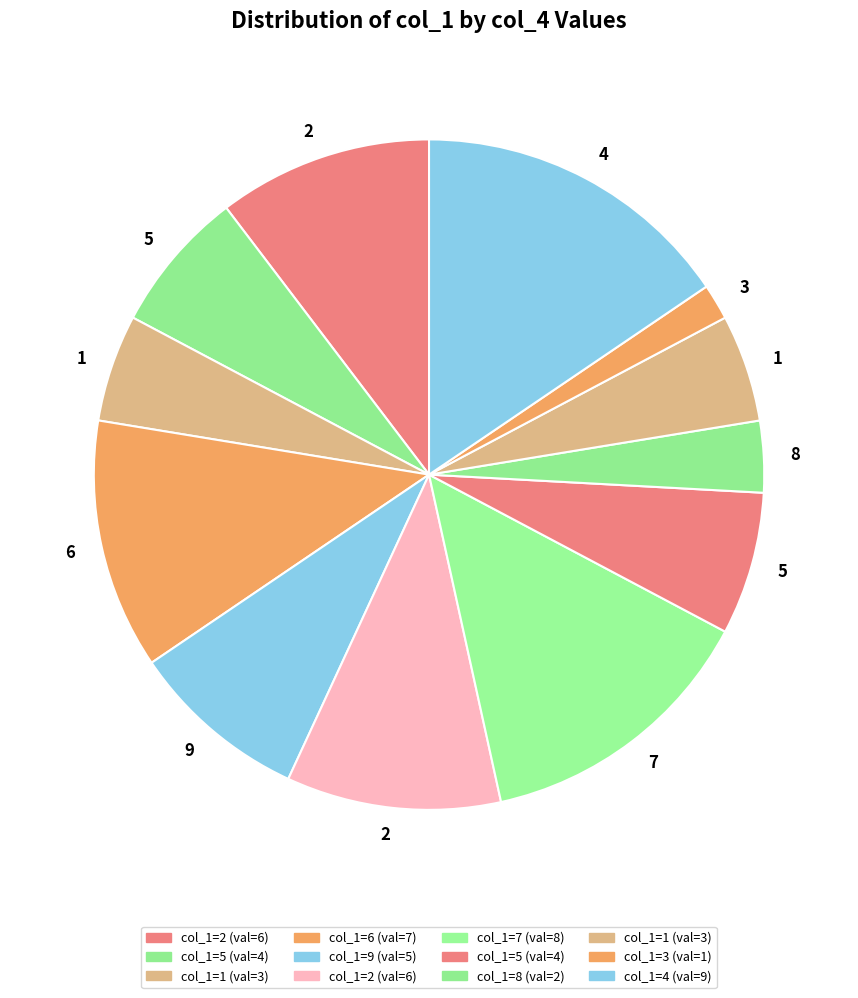

How many slices are in this pie chart?

12